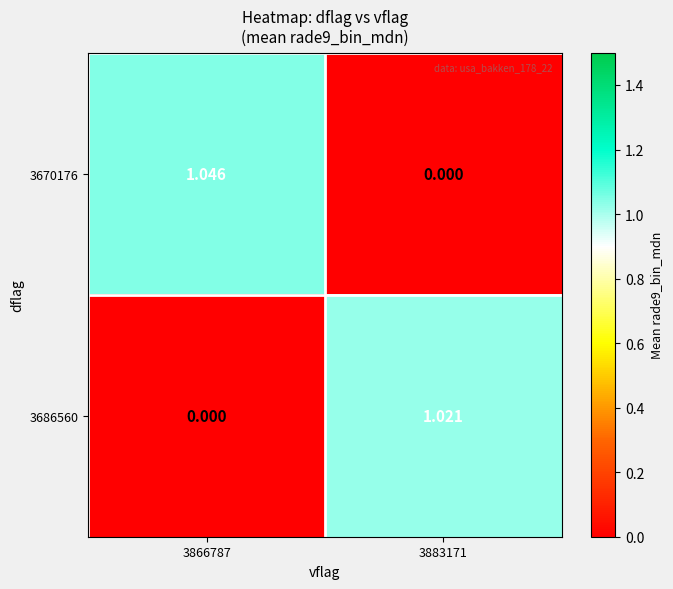

Is the value of 3686560 at 3883171 greater than the value of 3670176 at 3866787?

No